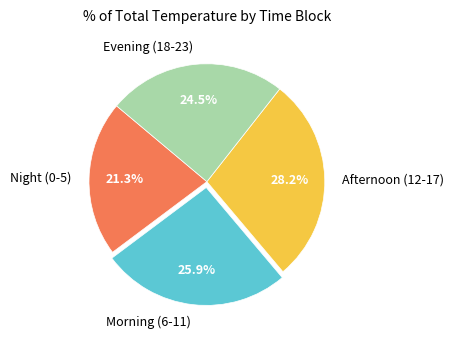

Is Morning (6-11) the majority of the pie?

No